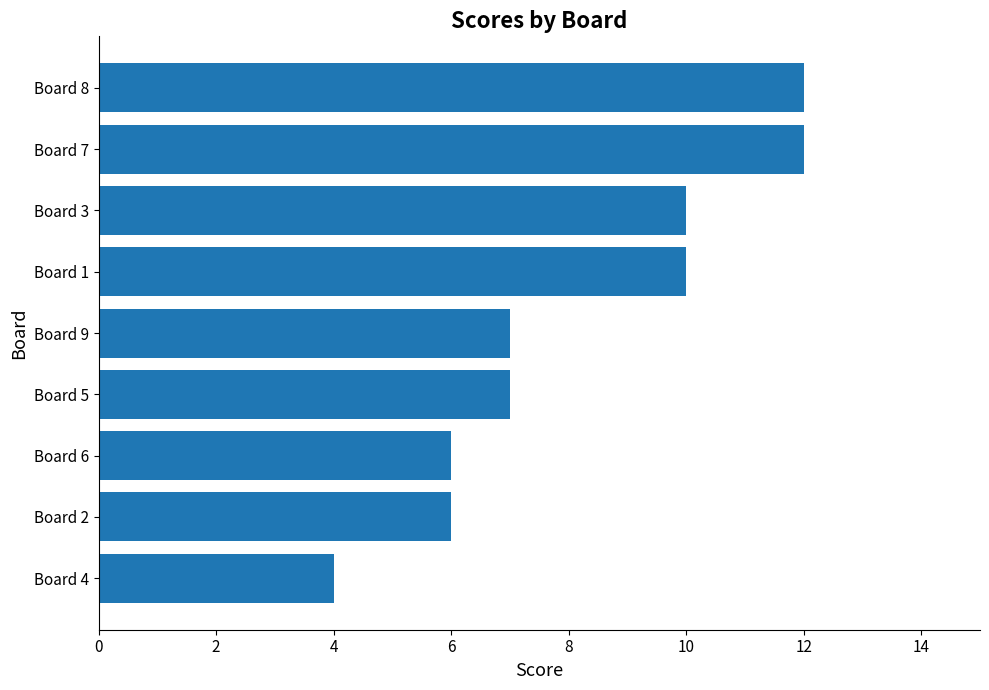

What is the minimum value shown in the chart?

4